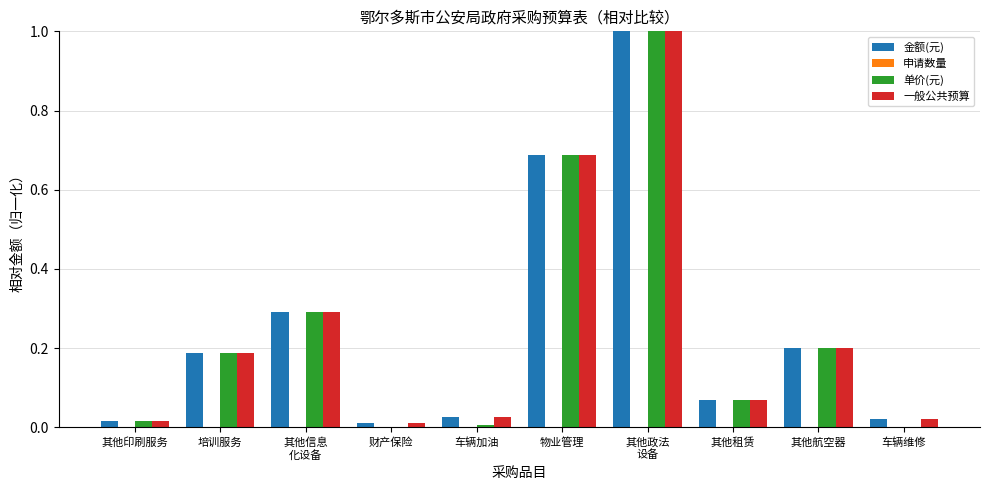

Which series changed the most between 物业管理 and 车辆维修?

单价(元)